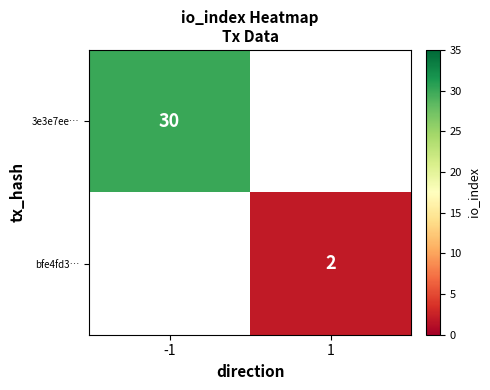

Rank the series by their average value, from highest to lowest.

3e3e7ee…, bfe4fd3…